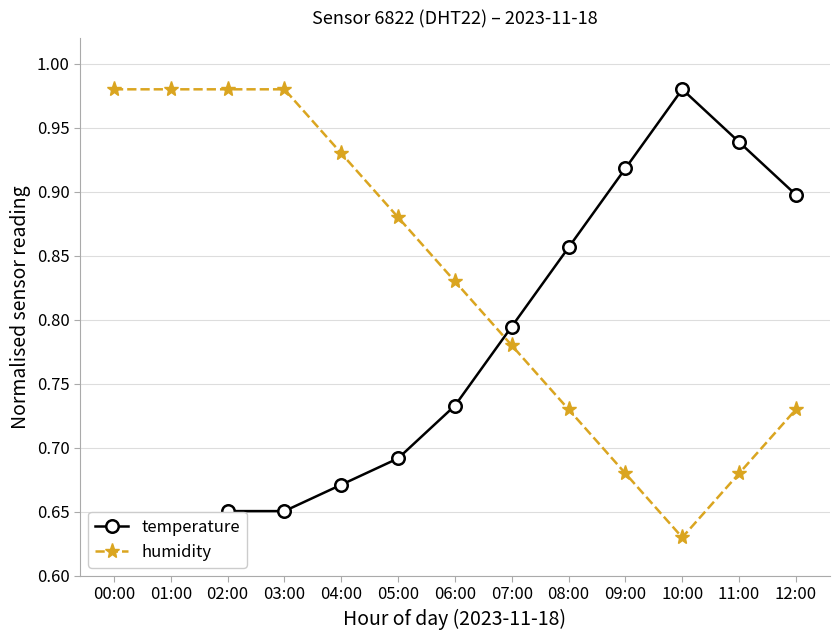

Does the chart display data point markers on the line(s)?

Yes